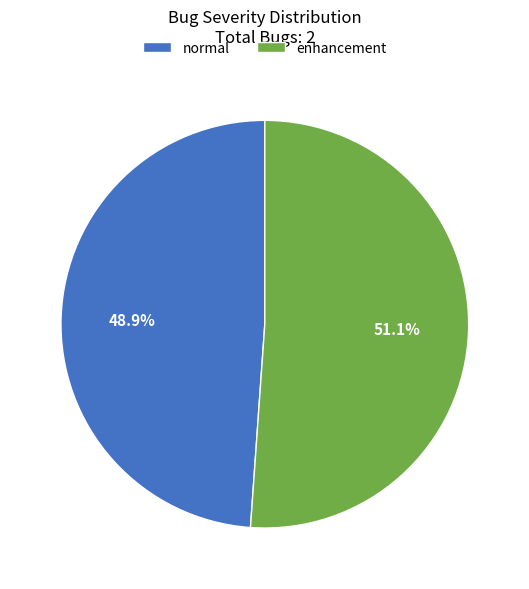

Rank the categories by value from lowest to highest.

normal, enhancement